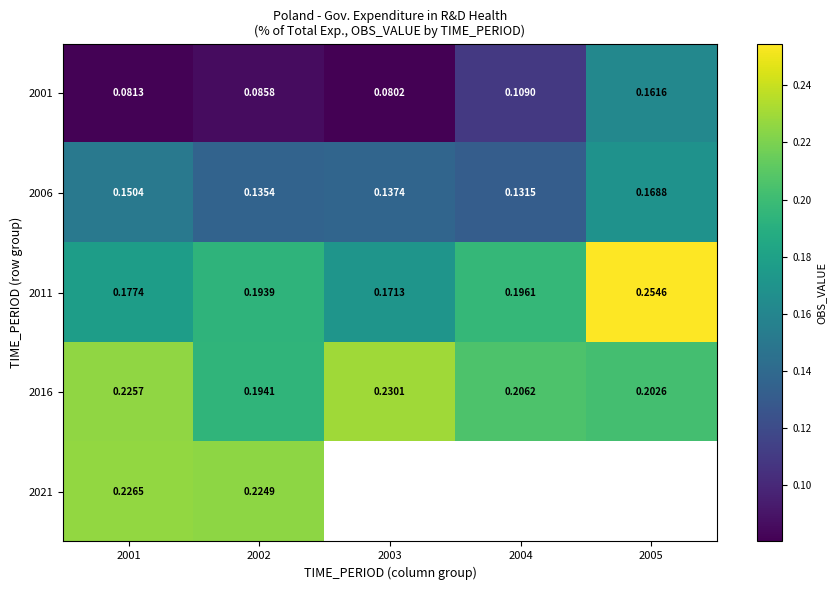

Is the value of 2016 at 2003 greater than the value of 2011 at 2002?

Yes